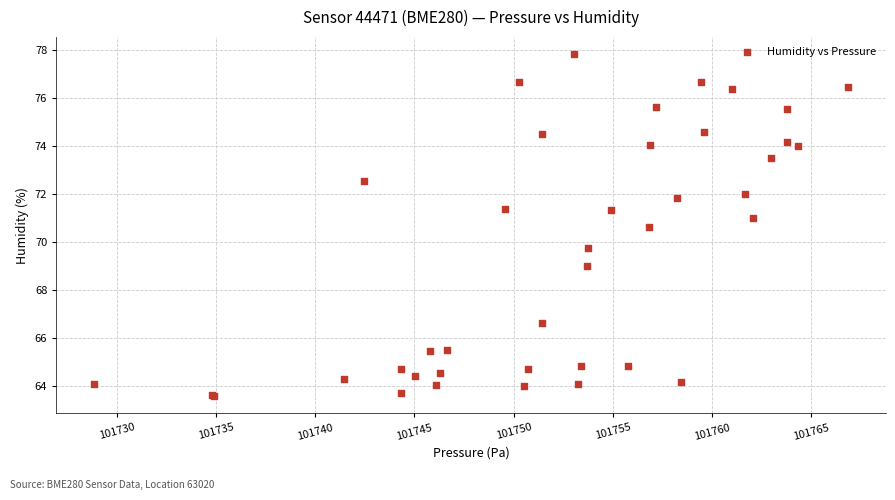

What Y value in the scatter plot is closest to 70?

69.8